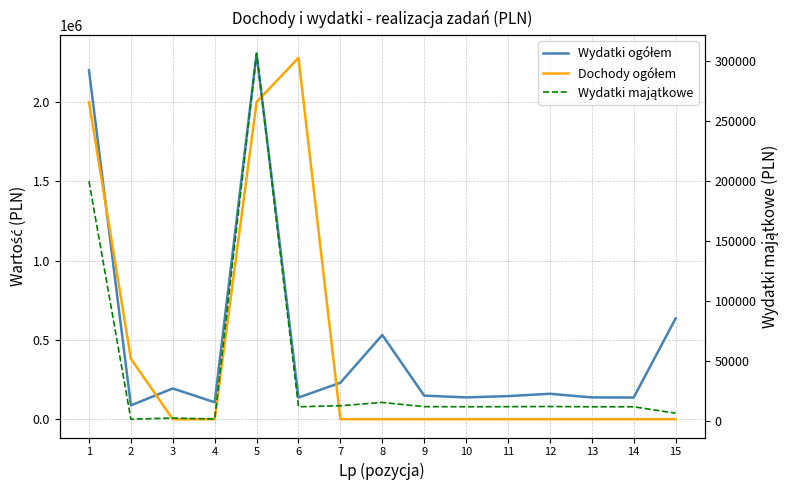

How many lines are shown in the chart?

3